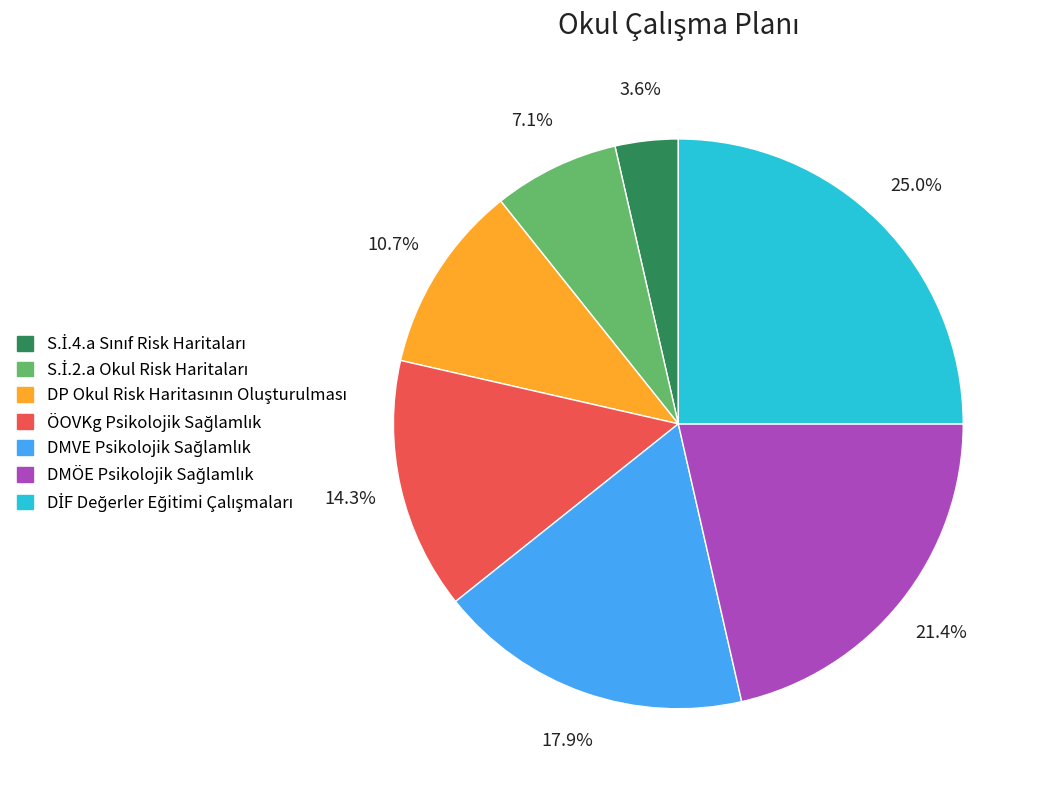

Is there a majority slice in this chart?

No